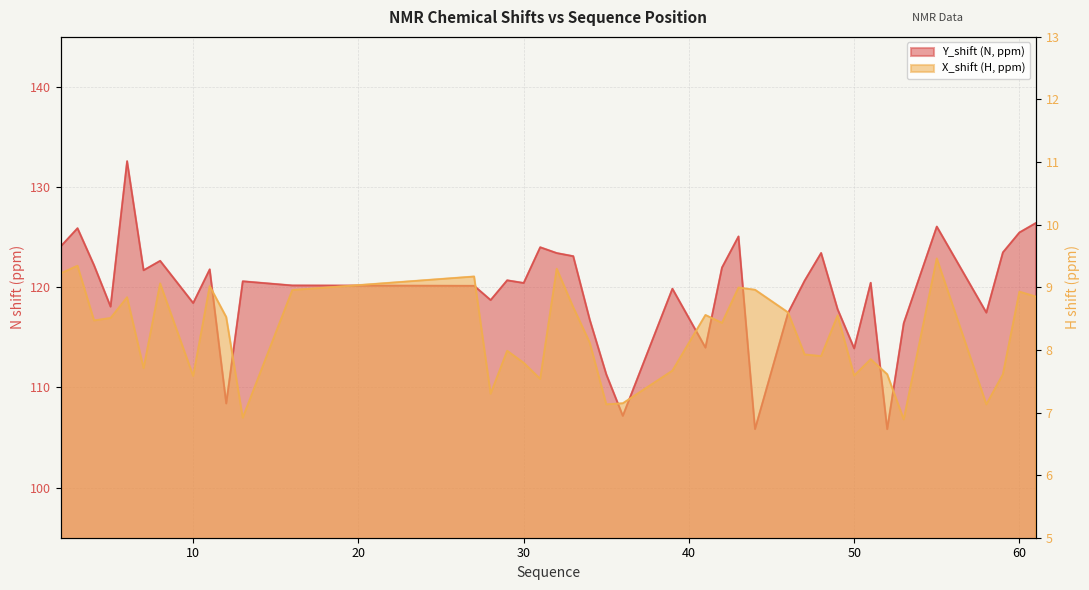

Where is the first local minimum for Y_shift?

5